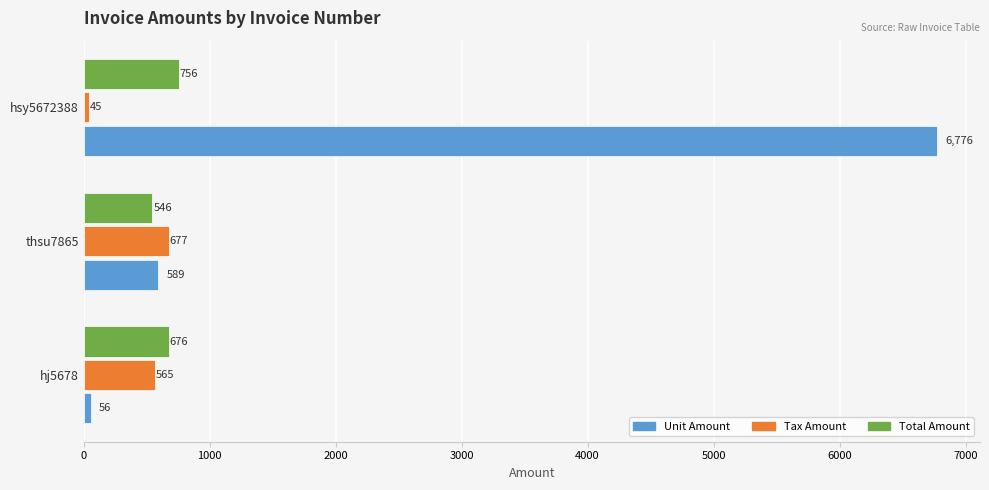

How many data points does each series have?

3